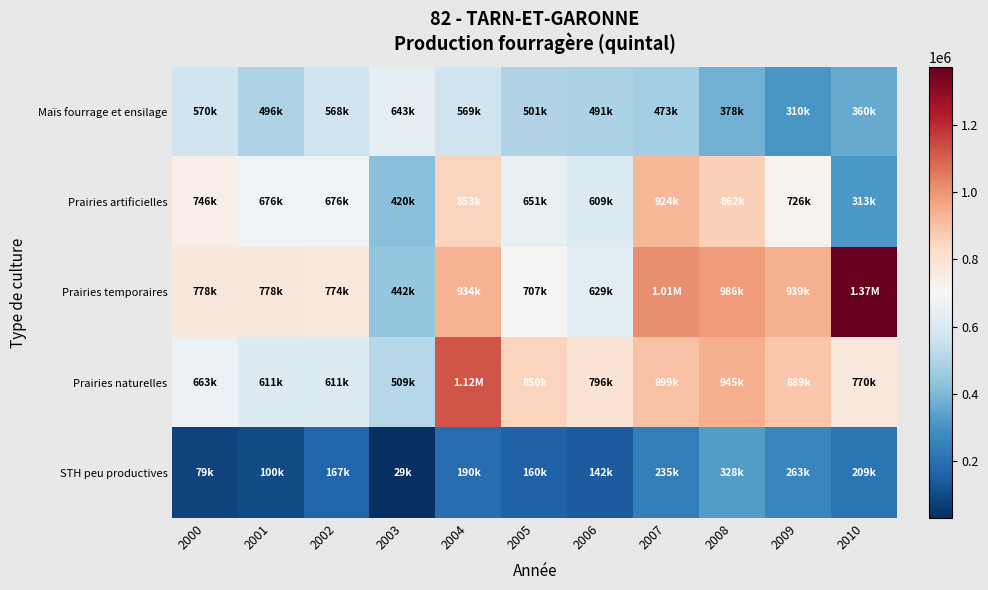

Which series changed the most between 2007 and 2010?

Prairies artificielles